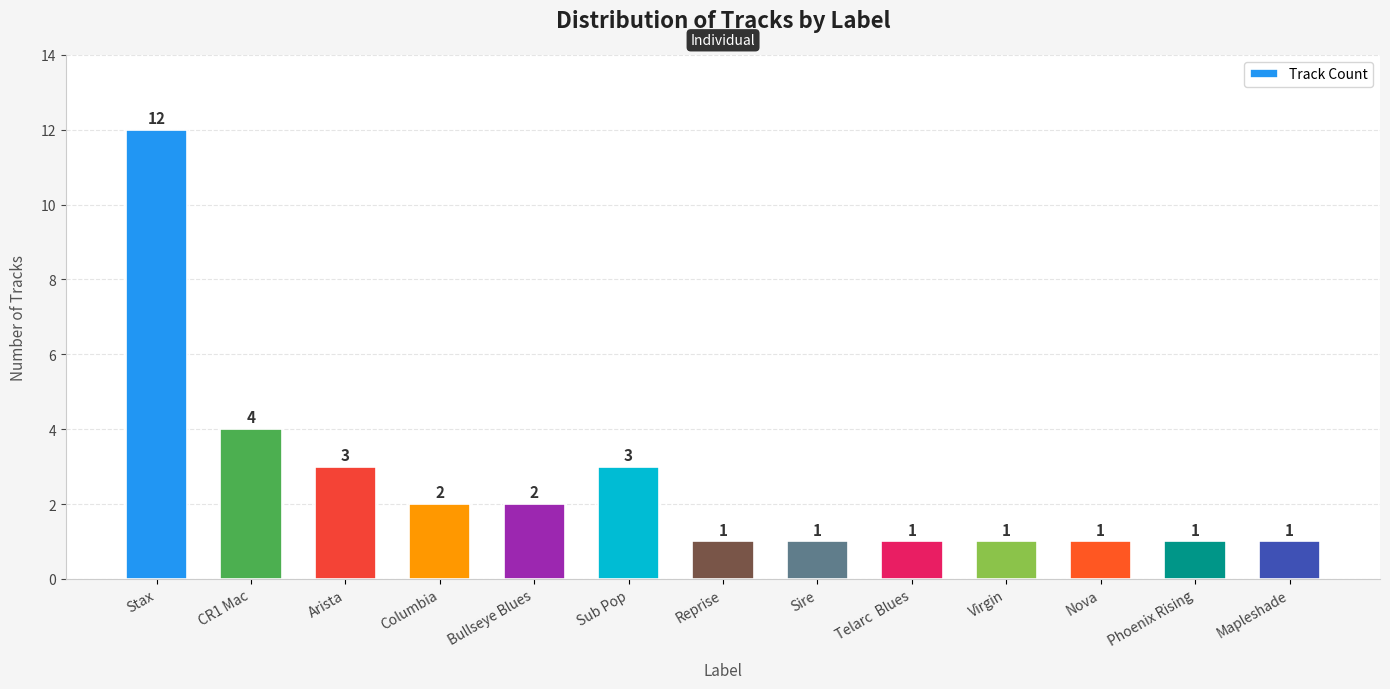

Between Mapleshade and Columbia, which is larger?

Columbia